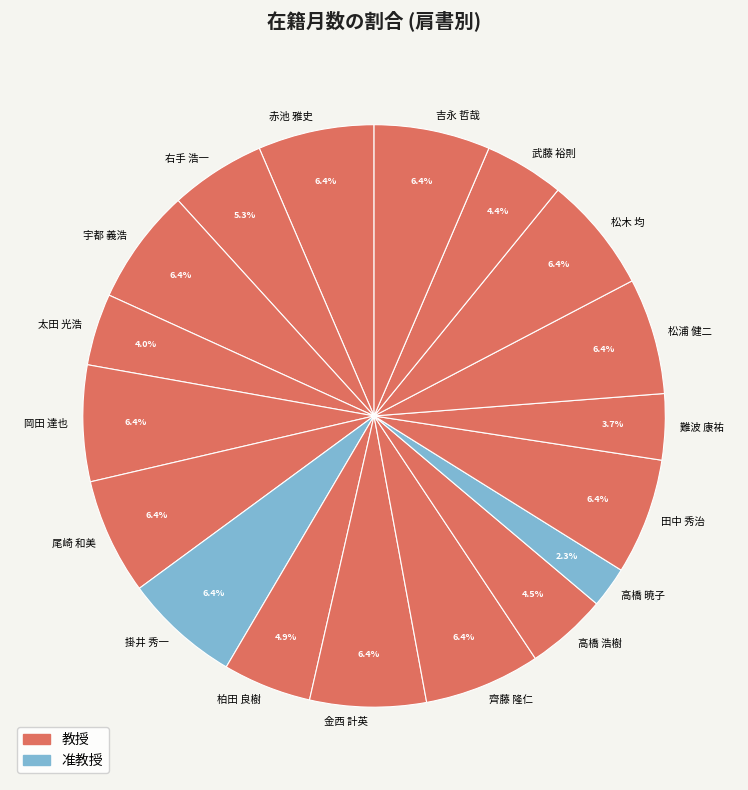

Approximately how many times larger is the value at 赤池 雅史 compared to 武藤 裕則?

1.5